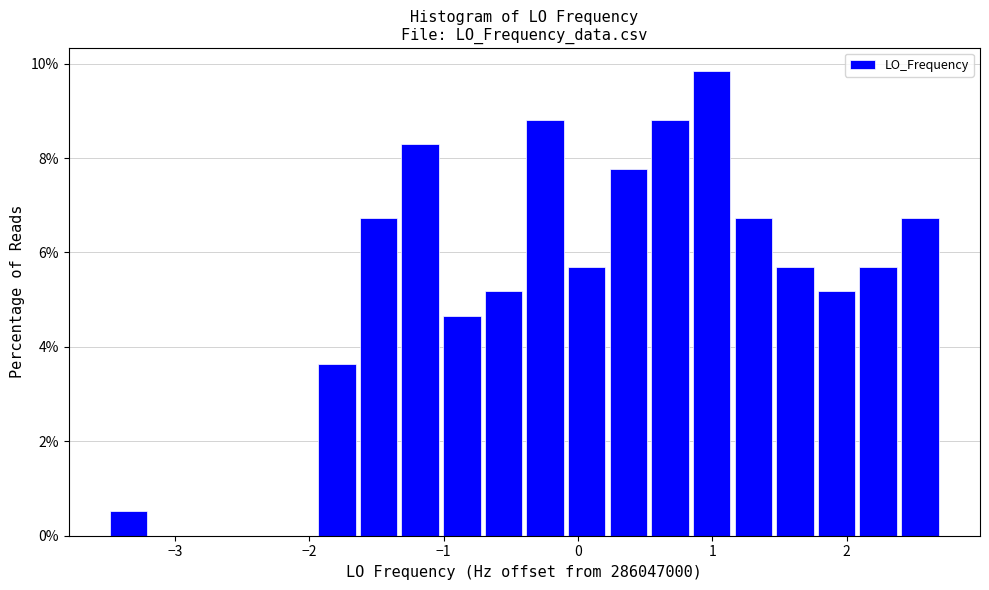

Read against the x-axis, roughly where is the centre of the tallest bar?

1.0